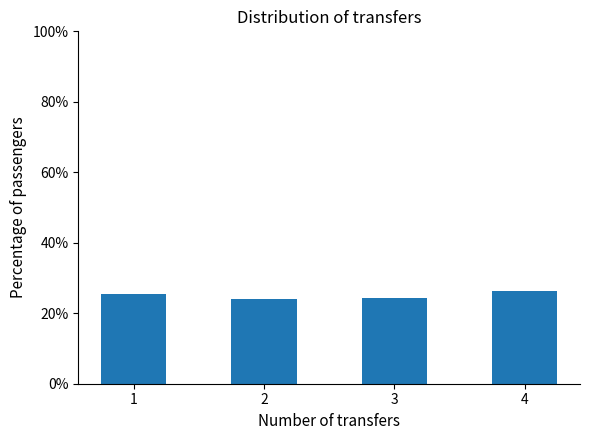

What is the smallest value displayed?

24.0